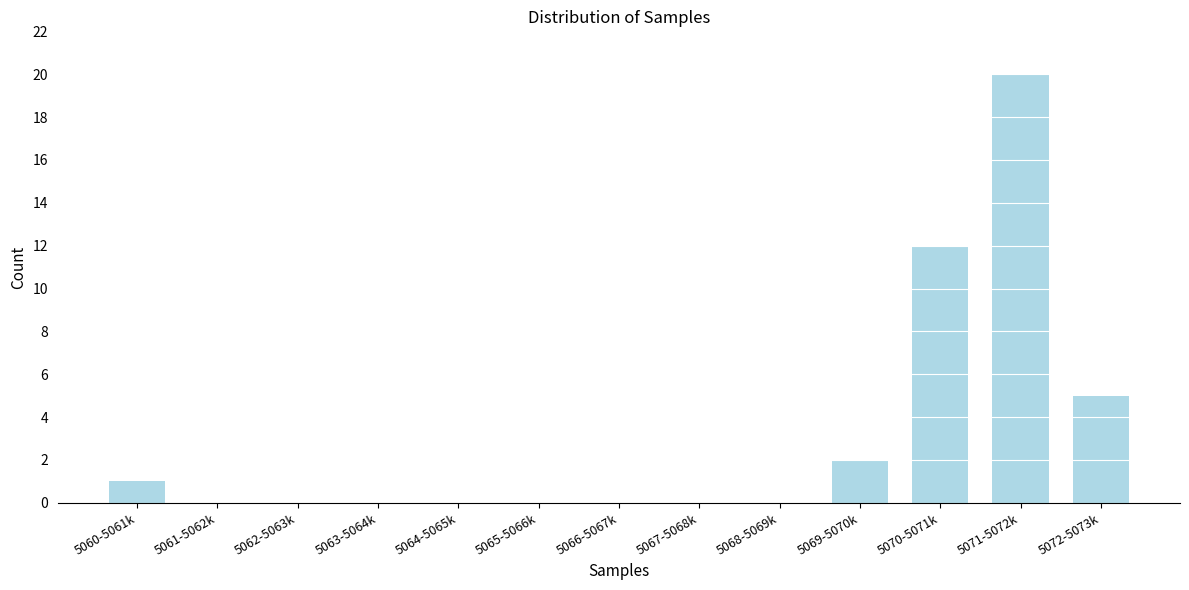

Reading left to right, transcribe all the data shown in this chart.

5060-5061k=1	5061-5062k=0	5062-5063k=0	5063-5064k=0	5064-5065k=0	5065-5066k=0	5066-5067k=0	5067-5068k=0	5068-5069k=0	5069-5070k=2	5070-5071k=12	5071-5072k=20	5072-5073k=5